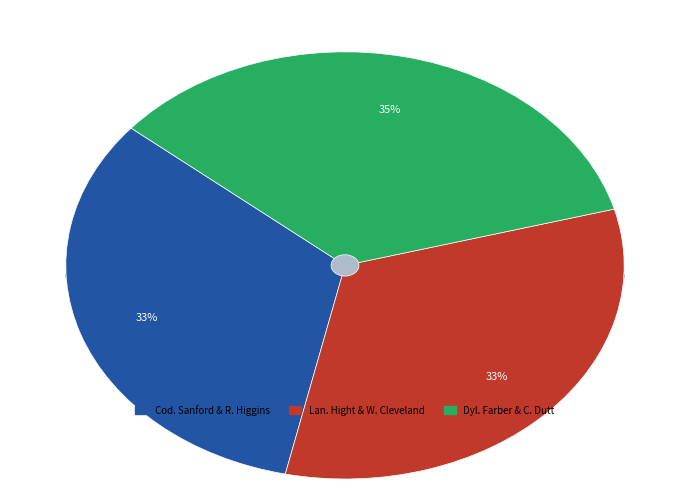

How many slices are in this pie chart?

3